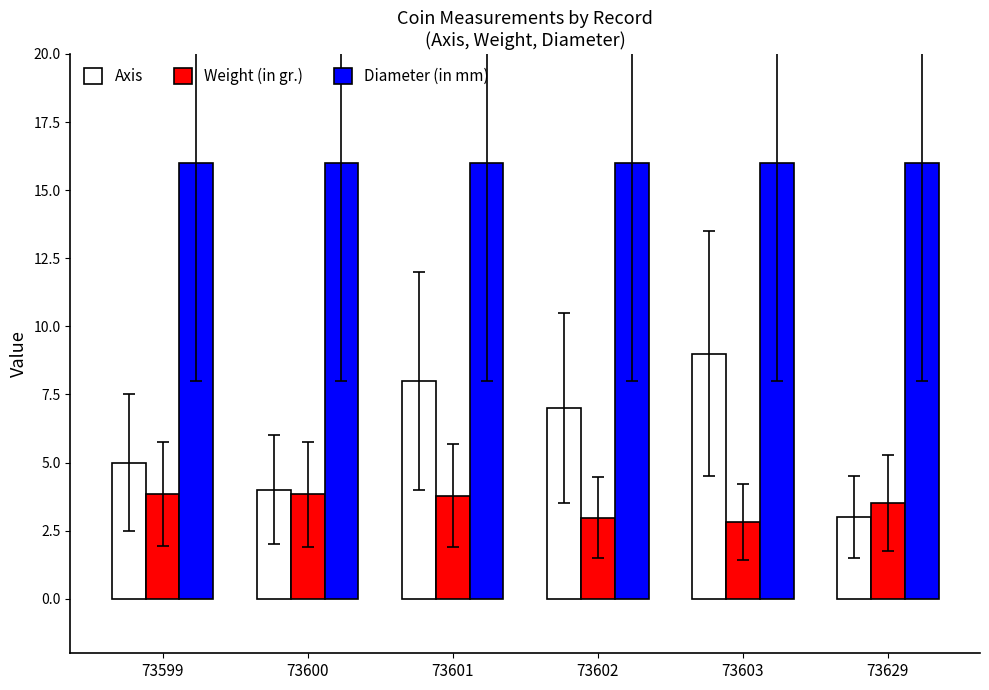

Reading left to right, extract all data points from this chart.

Axis: 73599=5.0	73600=4.0	73601=8.0	73602=7.0	73603=9.0	73629=3.0
Weight (in gr.): 73599=3.8	73600=3.8	73601=3.8	73602=3.0	73603=2.8	73629=3.5
Diameter (in mm): 73599=16.0	73600=16.0	73601=16.0	73602=16.0	73603=16.0	73629=16.0